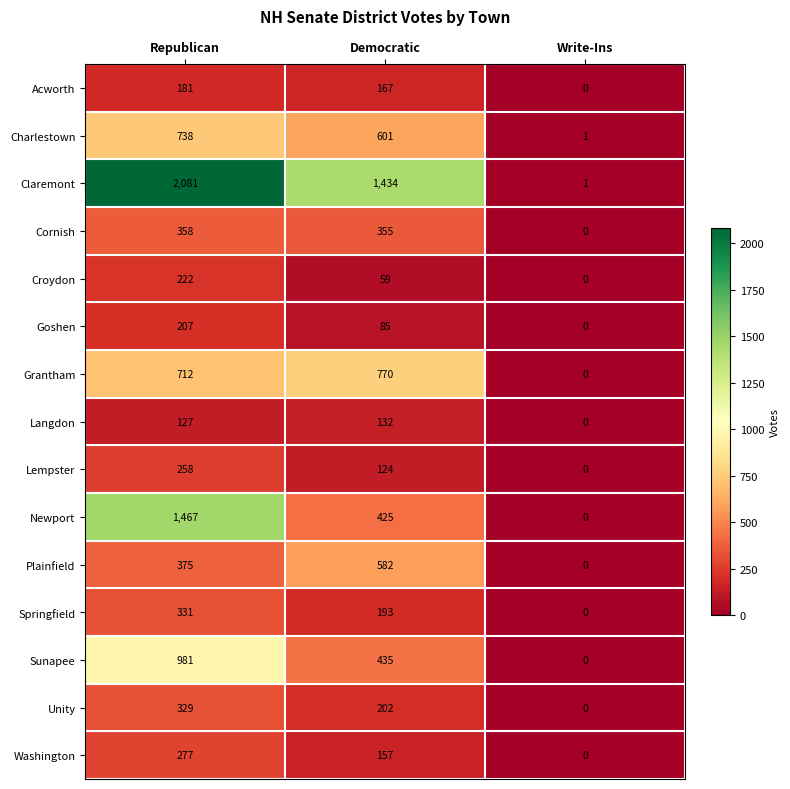

At how many categories does at least one series exceed 288?

2